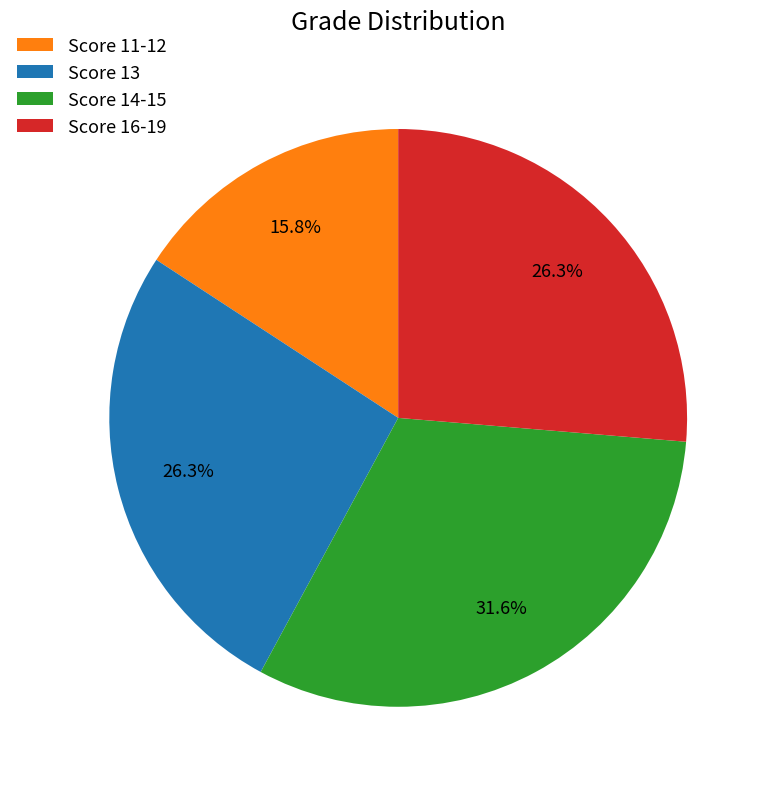

How many segments does this pie chart have?

4